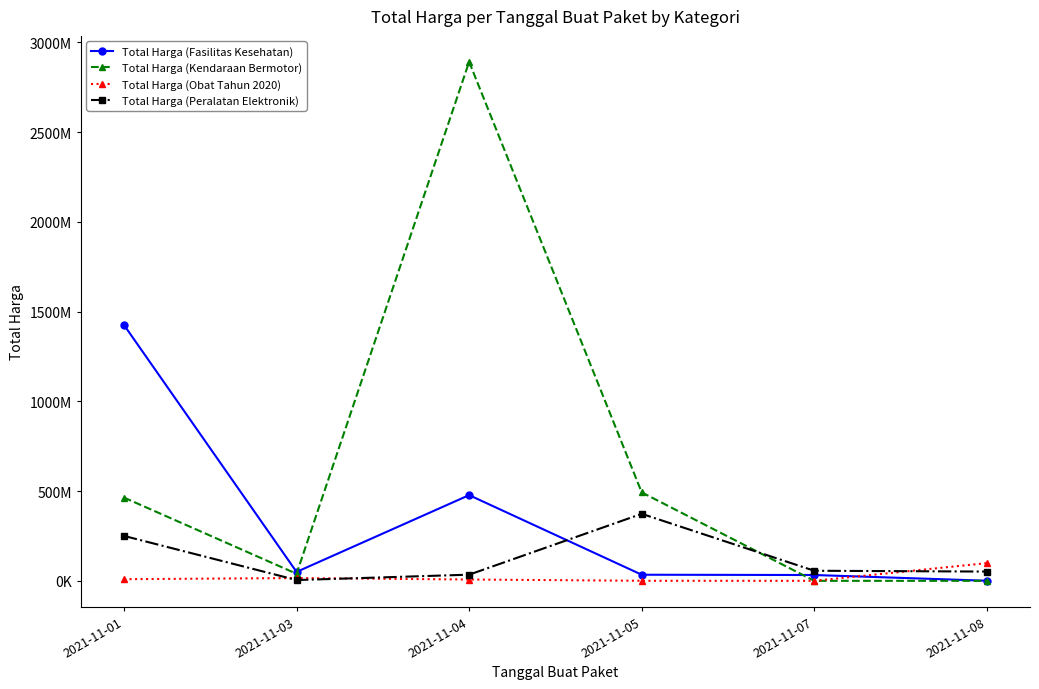

How many times do Total Harga (Fasilitas Kesehatan) and Total Harga (Peralatan Elektronik) cross each other?

1